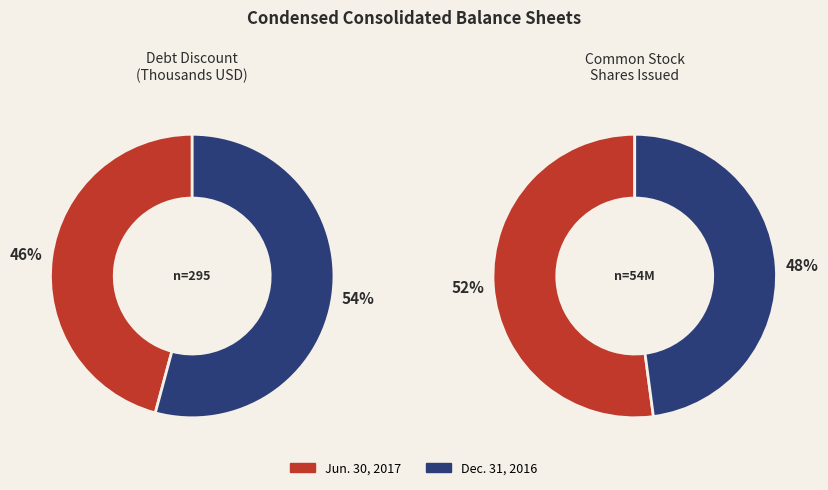

How many slices are in this pie chart?

2